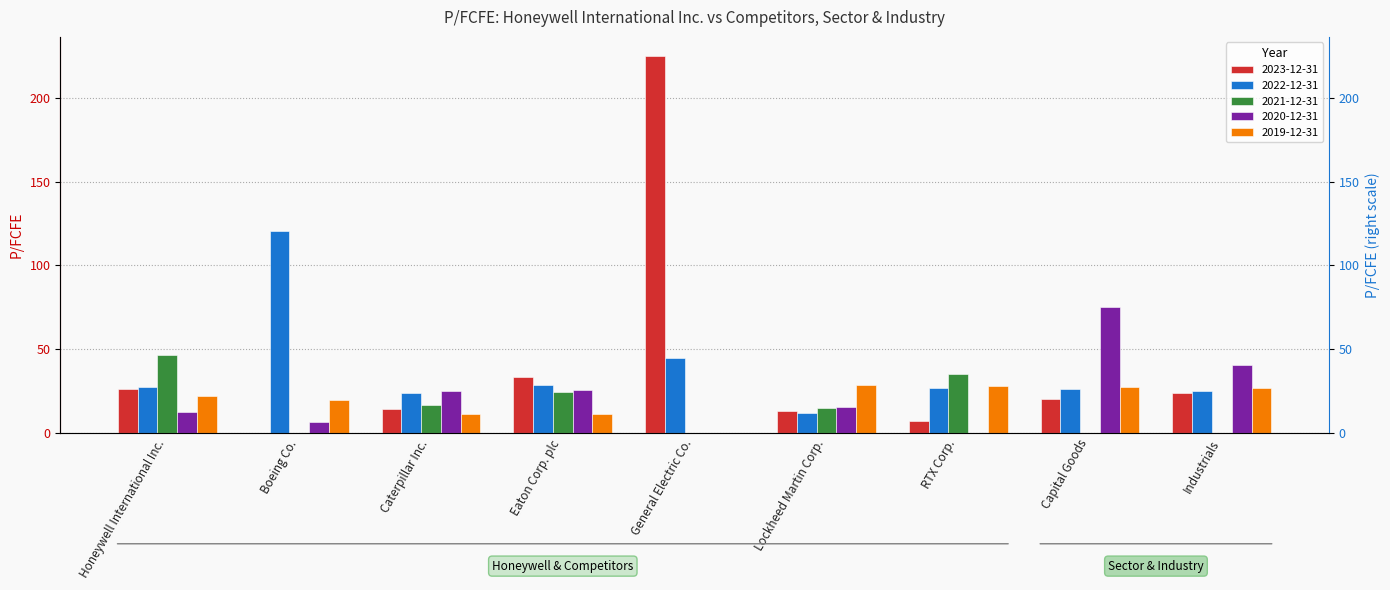

What is the value of the 2021-12-31 bar at the 1st from the left?

46.2